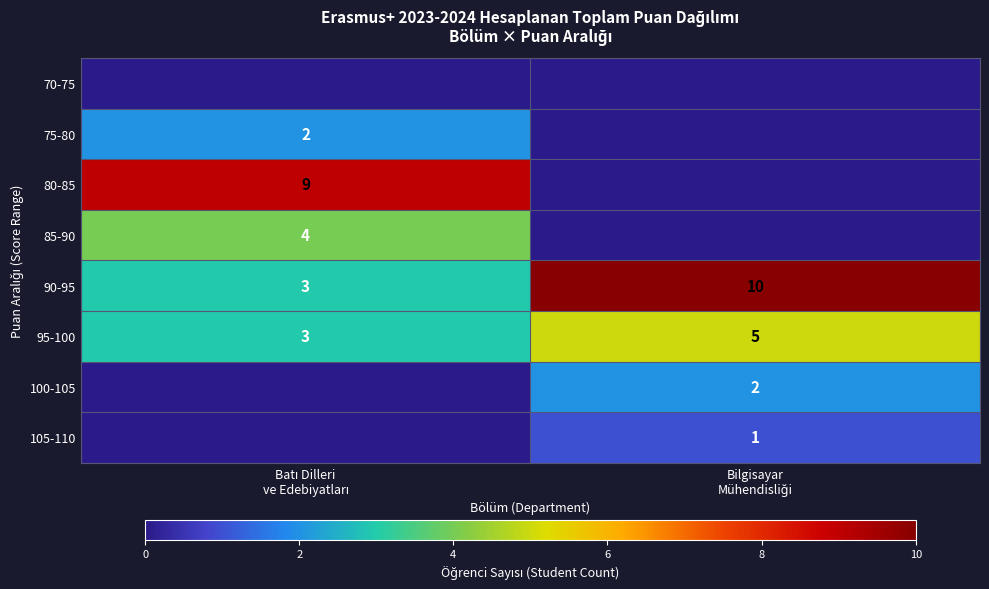

What is the sum of all 90-95 values?

13